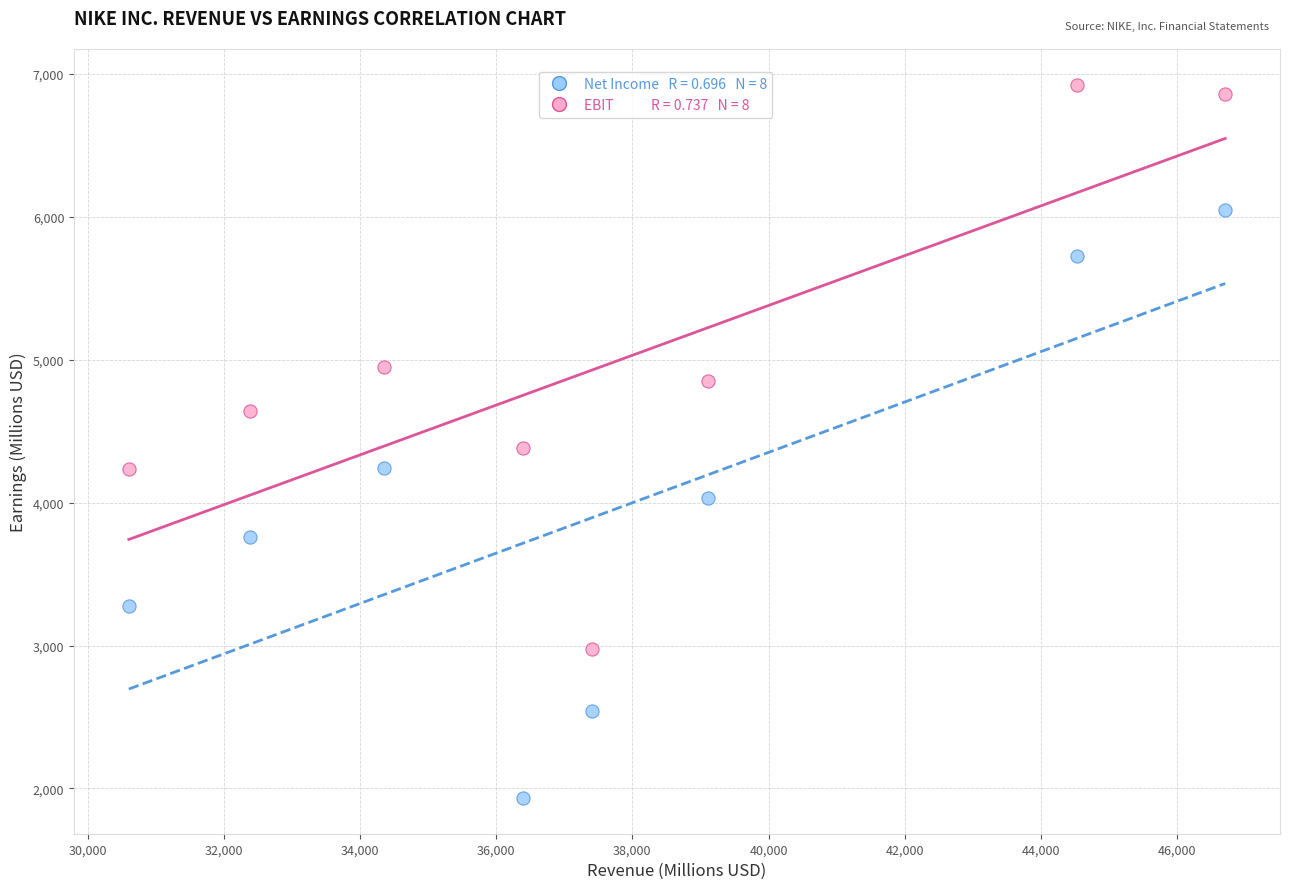

Across all data points, what is the range of Y values (max minus min)?

4990